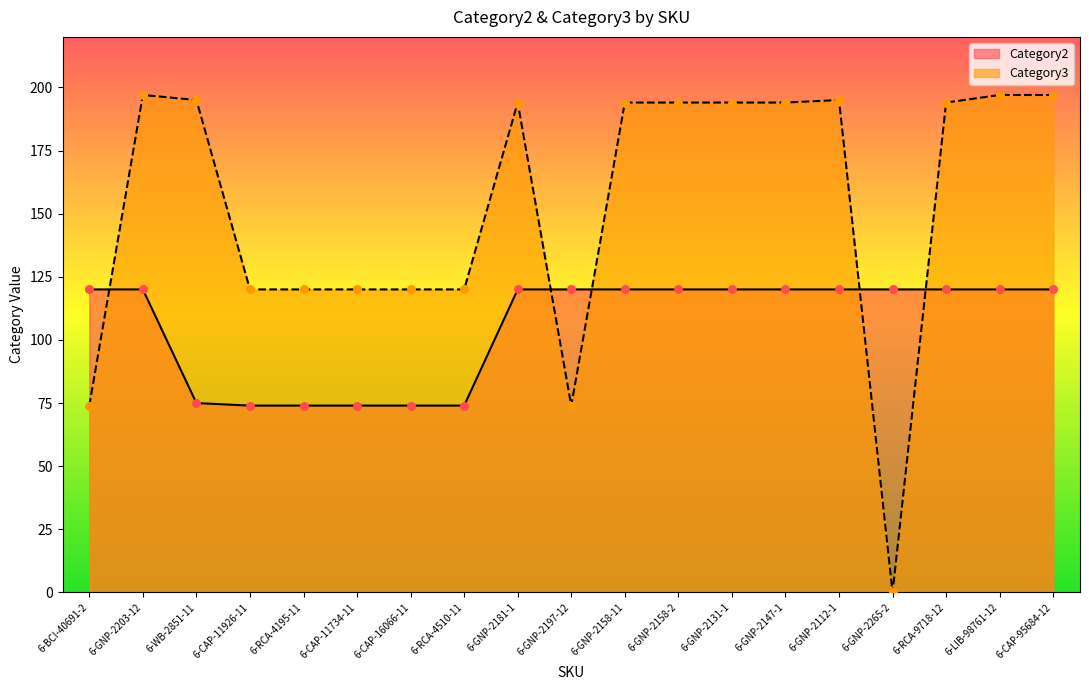

Is the value of Category2 at 6-CAP-16066-11 greater than the value of Category3 at 6-GNP-2265-2?

Yes